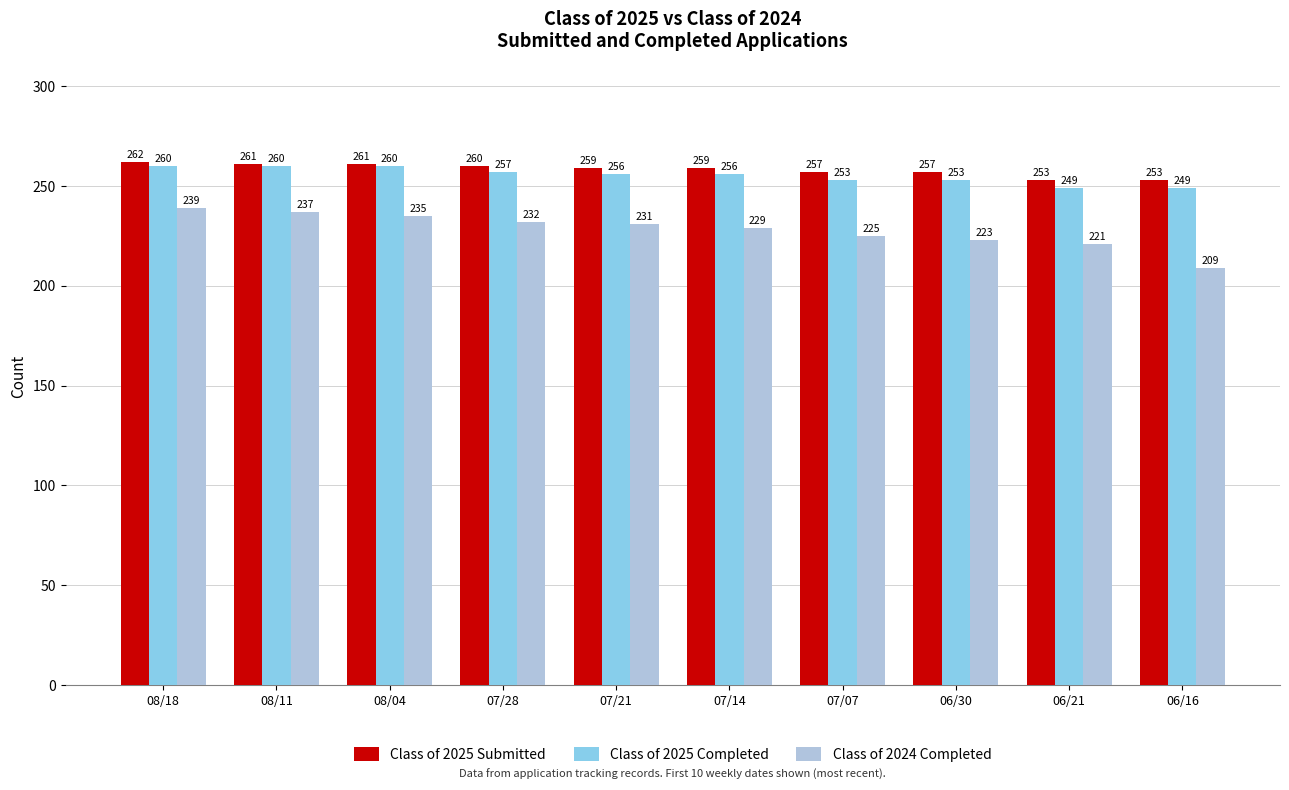

Which series has the widest spread of values?

Class of 2024 Completed